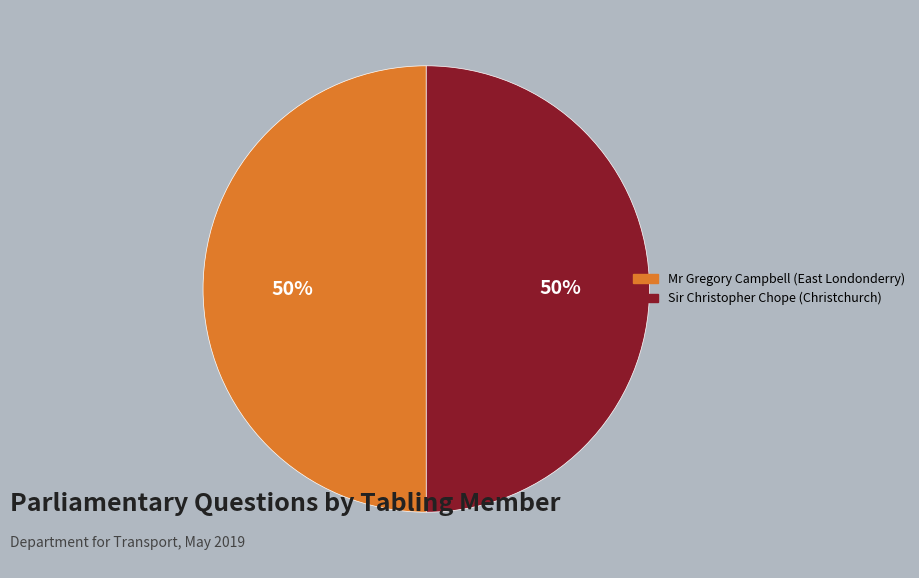

What is the ratio of the value at Sir Christopher Chope (Christchurch) to the value at Mr Gregory Campbell (East Londonderry)?

1.0